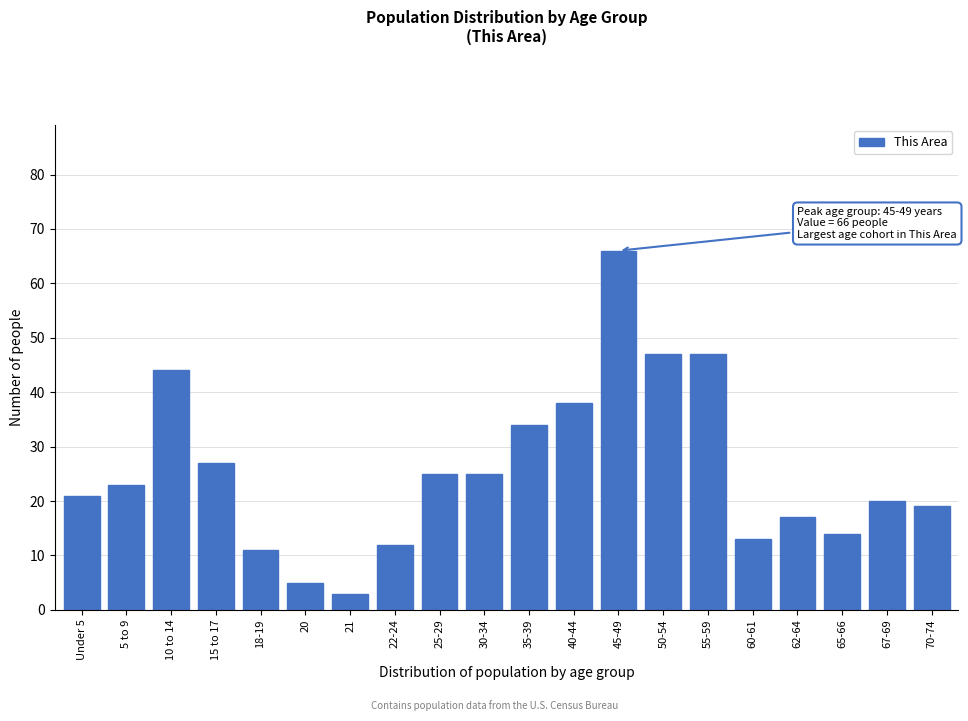

Reading left to right, transcribe all the data shown in this chart.

Under 5=21	5 to 9=23	10 to 14=44	15 to 17=27	18-19=11	20=5	21=3	22-24=12	25-29=25	30-34=25	35-39=34	40-44=38	45-49=66	50-54=47	55-59=47	60-61=13	62-64=17	65-66=14	67-69=20	70-74=19